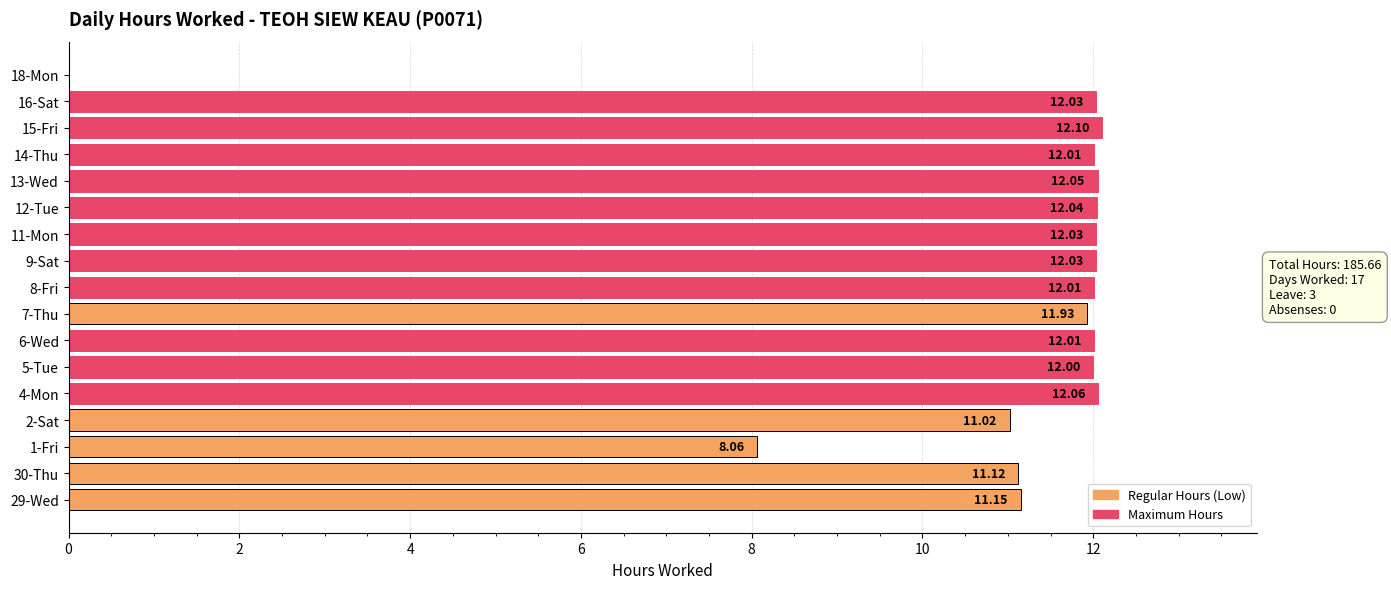

How many categories are shown in the chart?

17